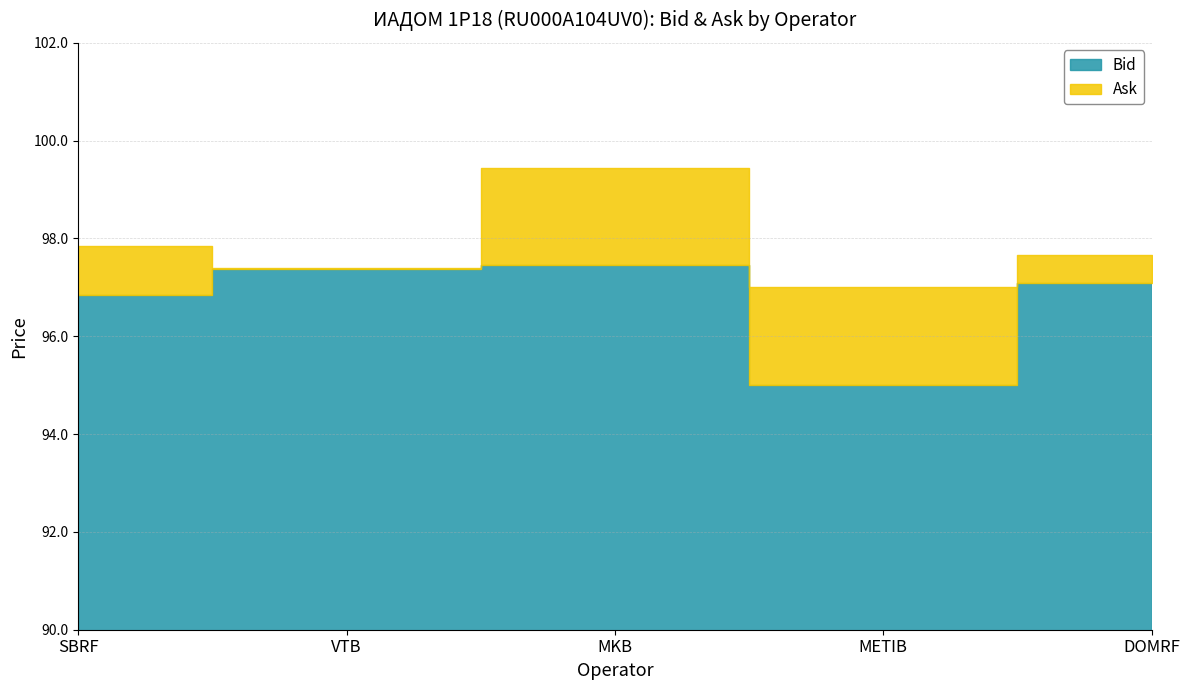

The Bid series shows 97.5 at MKB. True or false?

True